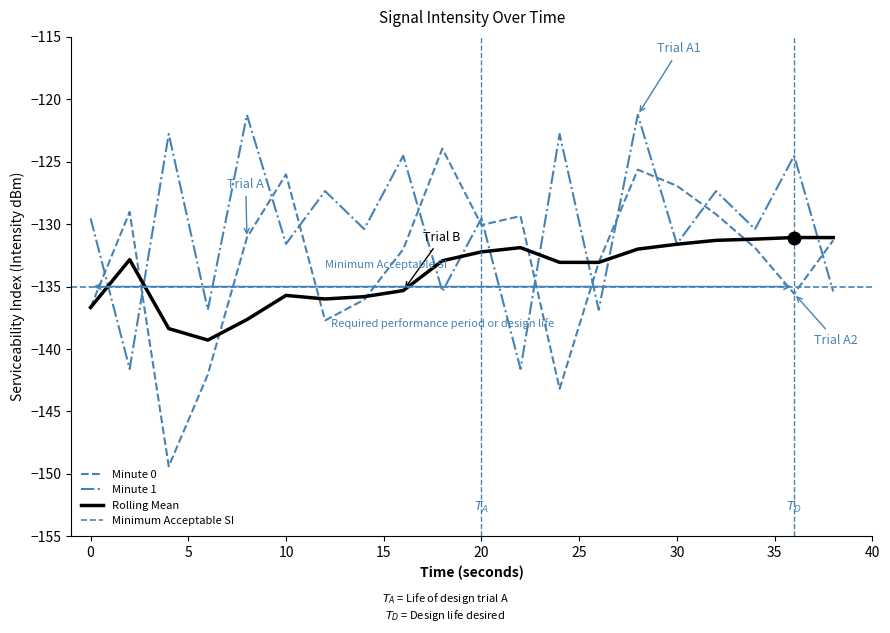

How many data points in Minute 0 are above -131?

8